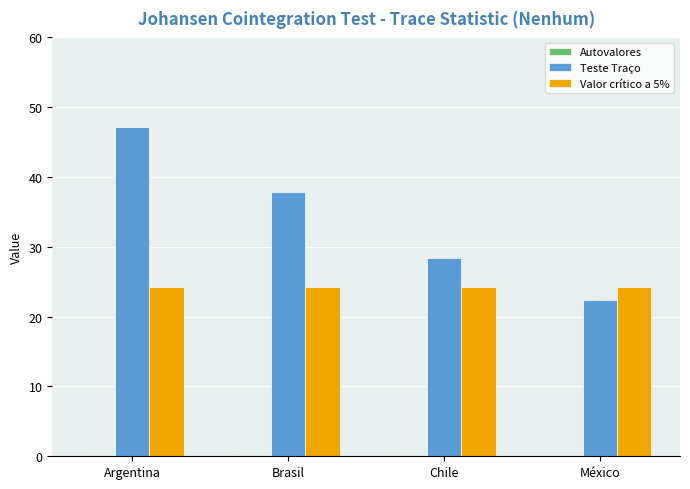

Between Brasil and Chile, which series saw the biggest shift?

Teste Traço